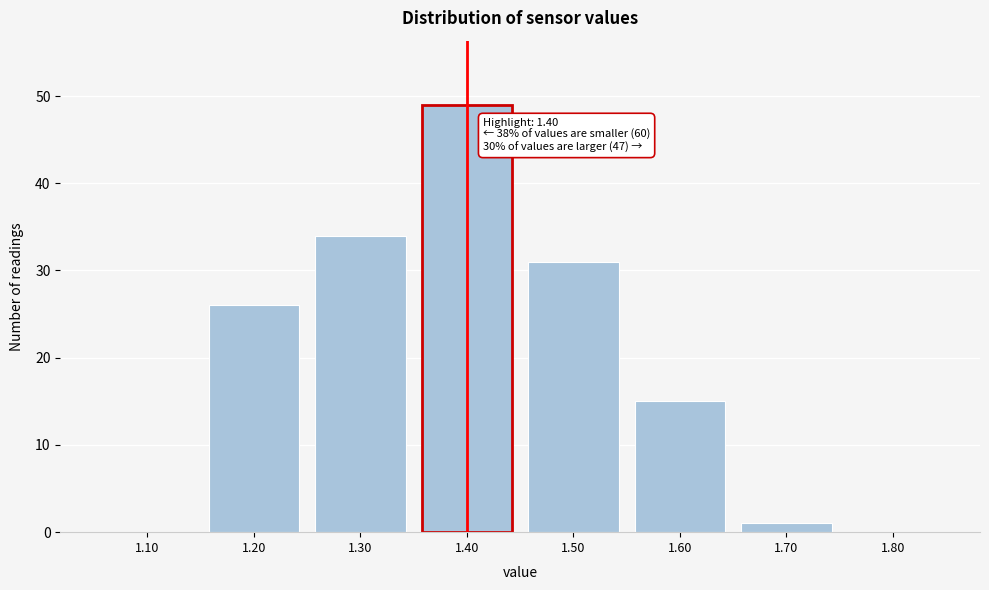

Reading left to right, extract all data points from this chart.

1.10=0	1.20=26	1.30=34	1.40=49	1.50=31	1.60=15	1.70=1	1.80=0